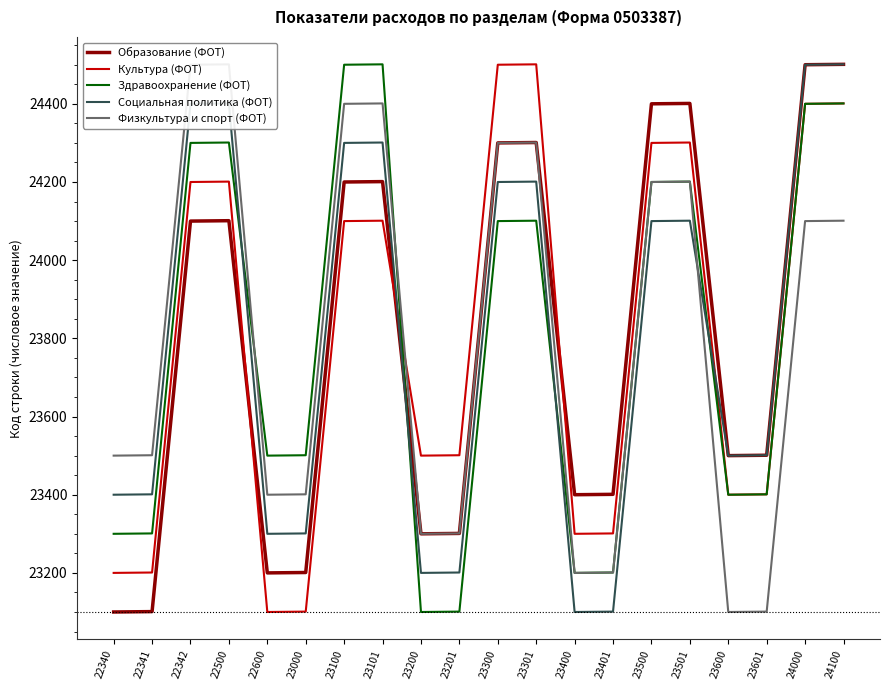

What is the sum of all Образование (ФОТ) values?

476010